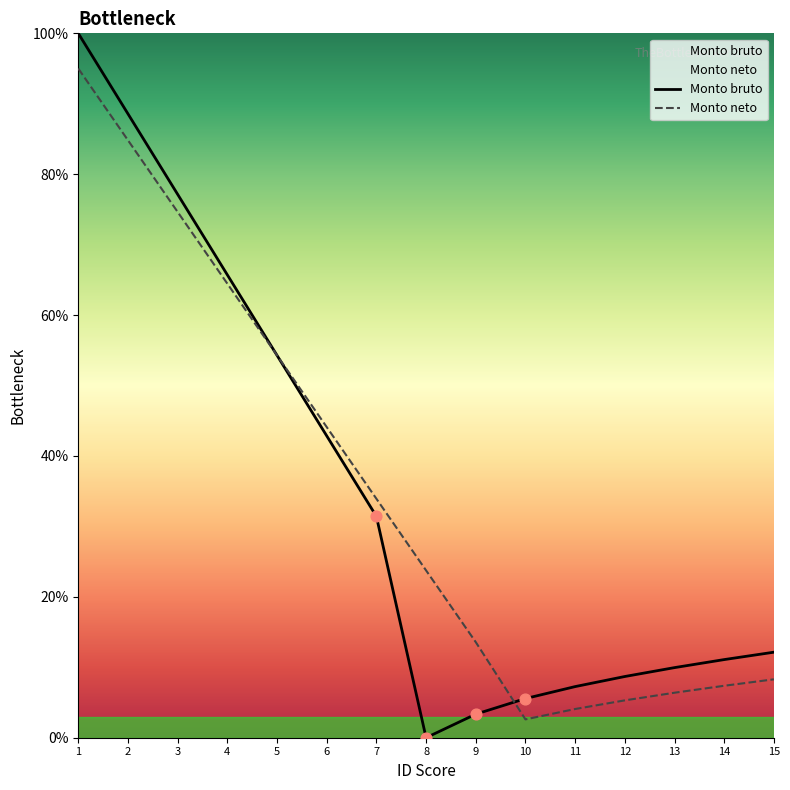

At how many categories does at least one series exceed 97?

1